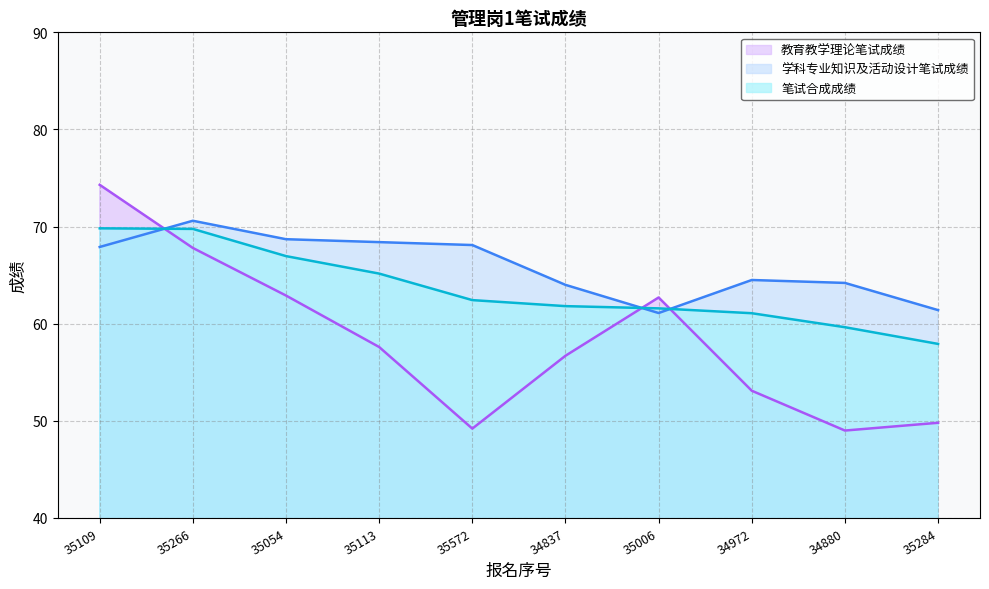

At which category does 教育教学理论笔试成绩 reach its first local peak?

35006